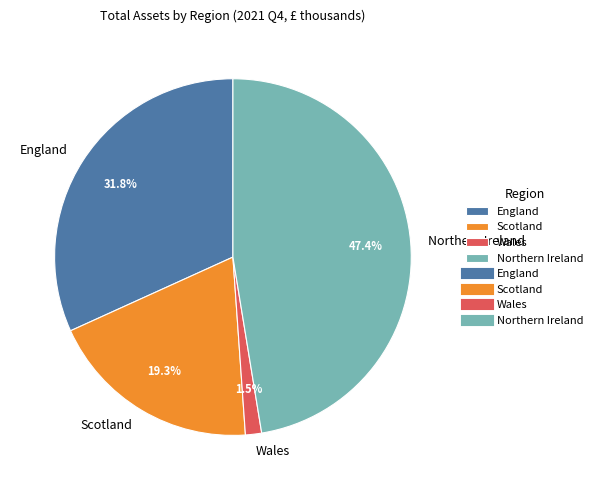

Does Scotland account for over 50% of the chart?

No